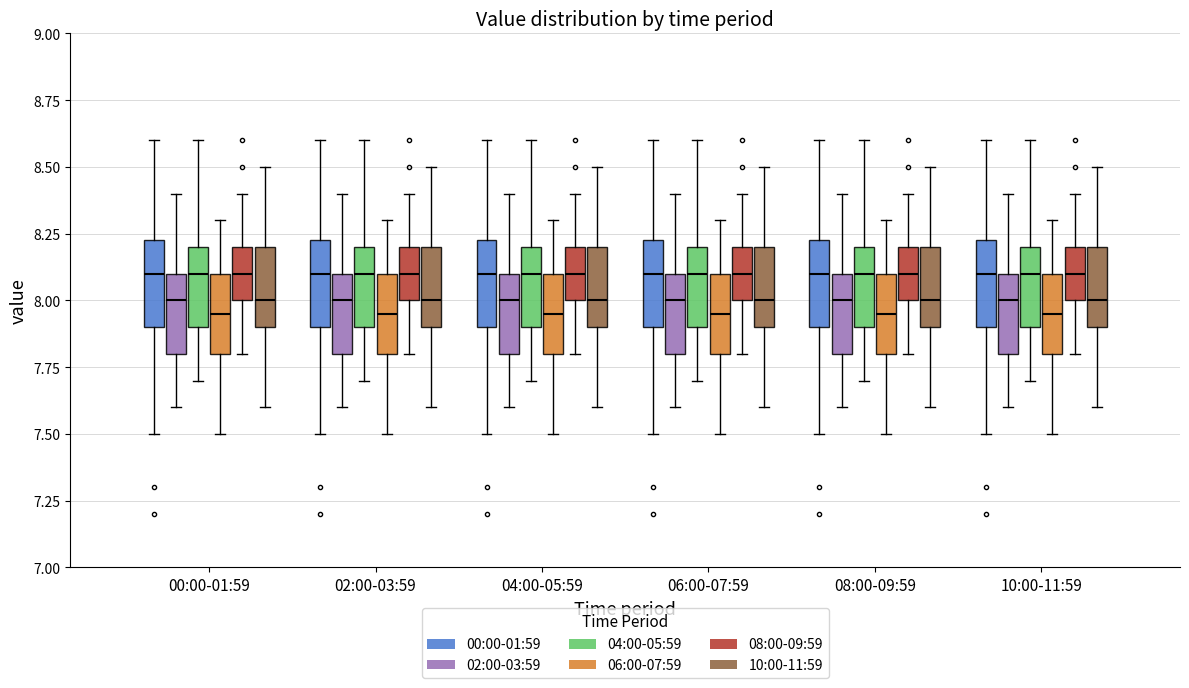

Reading left to right, read every box against the y-axis: the position of its median line, the range the box covers, and the ends of its whiskers. The values are not printed on the chart, so give them approximately, as read against the axis.

00:00-01:59 (00:00-01:59): median 8.10, box 7.90 to 8.25, whiskers 7.50 to 8.60
00:00-01:59 (02:00-03:59): median 8.00, box 7.80 to 8.10, whiskers 7.60 to 8.40
00:00-01:59 (04:00-05:59): median 8.10, box 7.90 to 8.20, whiskers 7.70 to 8.60
00:00-01:59 (06:00-07:59): median 7.95, box 7.80 to 8.10, whiskers 7.50 to 8.30
00:00-01:59 (08:00-09:59): median 8.10, box 8.00 to 8.20, whiskers 7.80 to 8.40
00:00-01:59 (10:00-11:59): median 8.00, box 7.90 to 8.20, whiskers 7.60 to 8.50
02:00-03:59 (00:00-01:59): median 8.10, box 7.90 to 8.25, whiskers 7.50 to 8.60
02:00-03:59 (02:00-03:59): median 8.00, box 7.80 to 8.10, whiskers 7.60 to 8.40
02:00-03:59 (04:00-05:59): median 8.10, box 7.90 to 8.20, whiskers 7.70 to 8.60
02:00-03:59 (06:00-07:59): median 7.95, box 7.80 to 8.10, whiskers 7.50 to 8.30
02:00-03:59 (08:00-09:59): median 8.10, box 8.00 to 8.20, whiskers 7.80 to 8.40
02:00-03:59 (10:00-11:59): median 8.00, box 7.90 to 8.20, whiskers 7.60 to 8.50
04:00-05:59 (00:00-01:59): median 8.10, box 7.90 to 8.25, whiskers 7.50 to 8.60
04:00-05:59 (02:00-03:59): median 8.00, box 7.80 to 8.10, whiskers 7.60 to 8.40
04:00-05:59 (04:00-05:59): median 8.10, box 7.90 to 8.20, whiskers 7.70 to 8.60
04:00-05:59 (06:00-07:59): median 7.95, box 7.80 to 8.10, whiskers 7.50 to 8.30
04:00-05:59 (08:00-09:59): median 8.10, box 8.00 to 8.20, whiskers 7.80 to 8.40
04:00-05:59 (10:00-11:59): median 8.00, box 7.90 to 8.20, whiskers 7.60 to 8.50
06:00-07:59 (00:00-01:59): median 8.10, box 7.90 to 8.25, whiskers 7.50 to 8.60
06:00-07:59 (02:00-03:59): median 8.00, box 7.80 to 8.10, whiskers 7.60 to 8.40
06:00-07:59 (04:00-05:59): median 8.10, box 7.90 to 8.20, whiskers 7.70 to 8.60
06:00-07:59 (06:00-07:59): median 7.95, box 7.80 to 8.10, whiskers 7.50 to 8.30
06:00-07:59 (08:00-09:59): median 8.10, box 8.00 to 8.20, whiskers 7.80 to 8.40
06:00-07:59 (10:00-11:59): median 8.00, box 7.90 to 8.20, whiskers 7.60 to 8.50
08:00-09:59 (00:00-01:59): median 8.10, box 7.90 to 8.25, whiskers 7.50 to 8.60
08:00-09:59 (02:00-03:59): median 8.00, box 7.80 to 8.10, whiskers 7.60 to 8.40
08:00-09:59 (04:00-05:59): median 8.10, box 7.90 to 8.20, whiskers 7.70 to 8.60
08:00-09:59 (06:00-07:59): median 7.95, box 7.80 to 8.10, whiskers 7.50 to 8.30
08:00-09:59 (08:00-09:59): median 8.10, box 8.00 to 8.20, whiskers 7.80 to 8.40
08:00-09:59 (10:00-11:59): median 8.00, box 7.90 to 8.20, whiskers 7.60 to 8.50
10:00-11:59 (00:00-01:59): median 8.10, box 7.90 to 8.25, whiskers 7.50 to 8.60
10:00-11:59 (02:00-03:59): median 8.00, box 7.80 to 8.10, whiskers 7.60 to 8.40
10:00-11:59 (04:00-05:59): median 8.10, box 7.90 to 8.20, whiskers 7.70 to 8.60
10:00-11:59 (06:00-07:59): median 7.95, box 7.80 to 8.10, whiskers 7.50 to 8.30
10:00-11:59 (08:00-09:59): median 8.10, box 8.00 to 8.20, whiskers 7.80 to 8.40
10:00-11:59 (10:00-11:59): median 8.00, box 7.90 to 8.20, whiskers 7.60 to 8.50